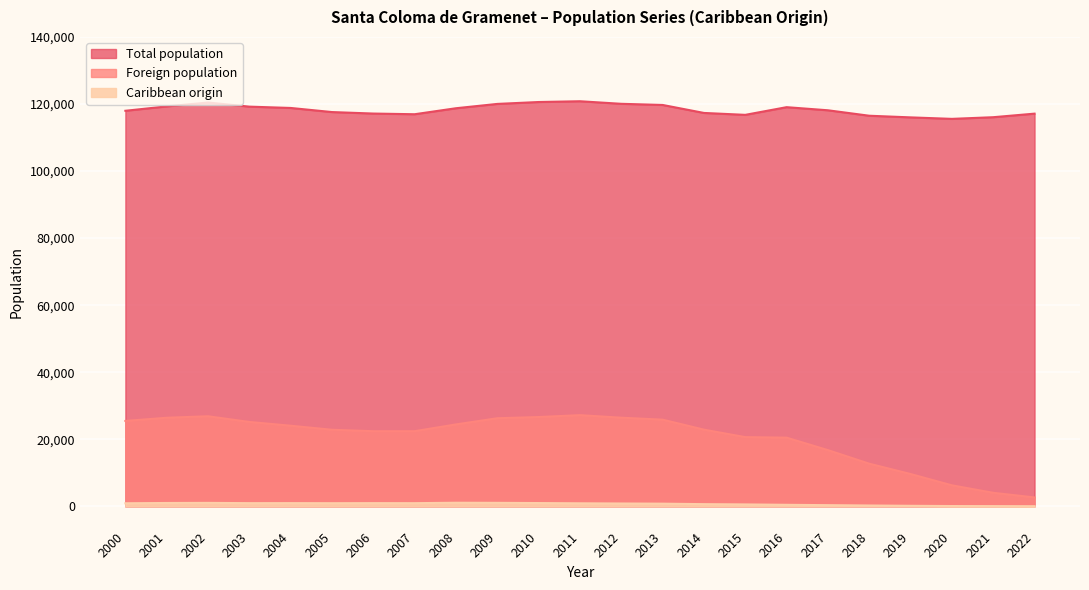

Which series has the widest spread of values?

Foreign population